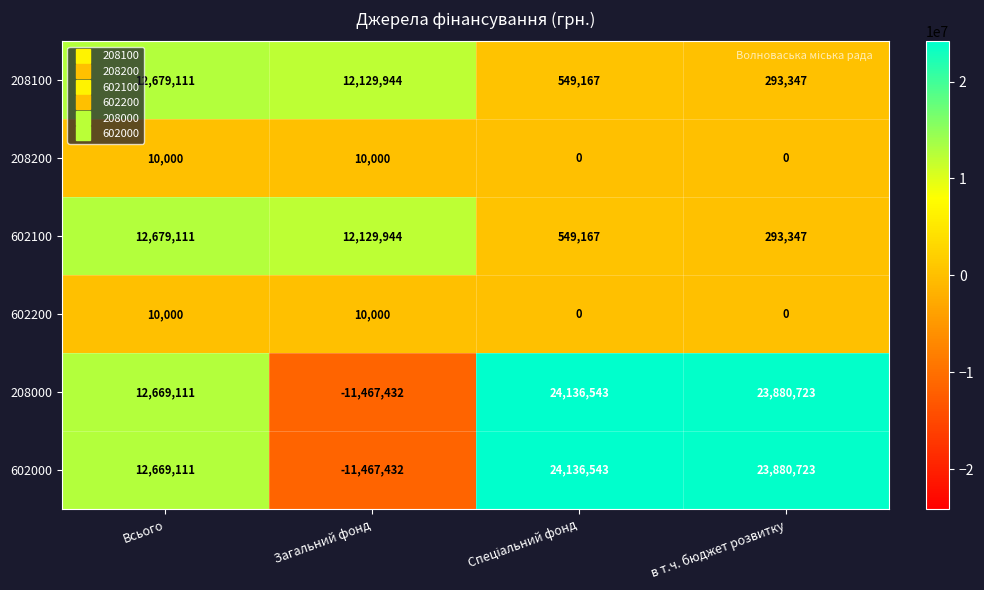

At which category does the chart reach its minimum across all series?

Загальний фонд